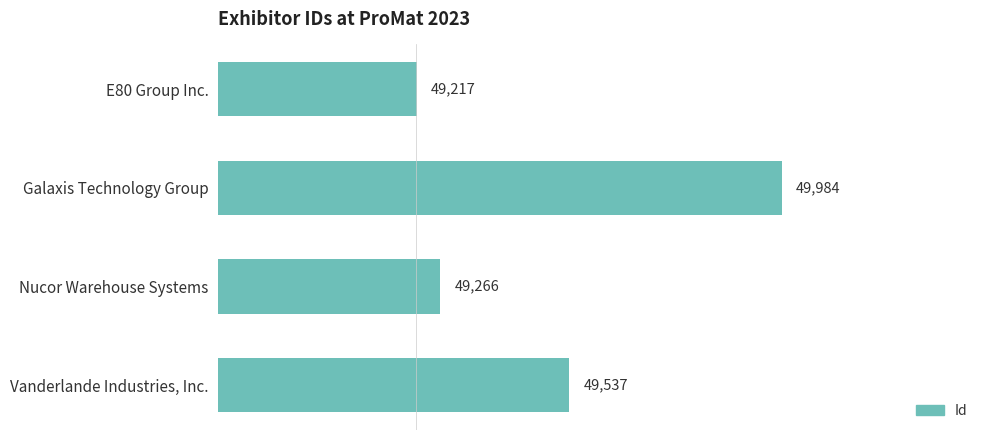

Which has a higher value, Nucor Warehouse Systems or Galaxis Technology Group?

Galaxis Technology Group